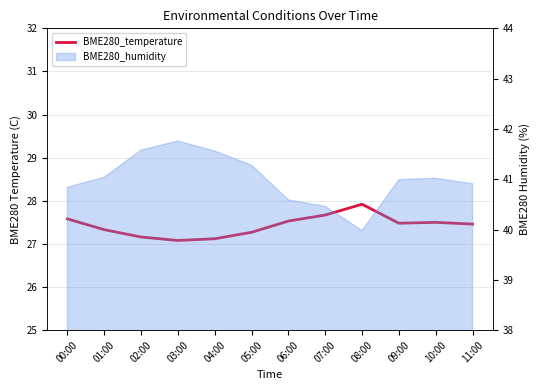

True or false: the data has more than 1 interior local peaks.

True